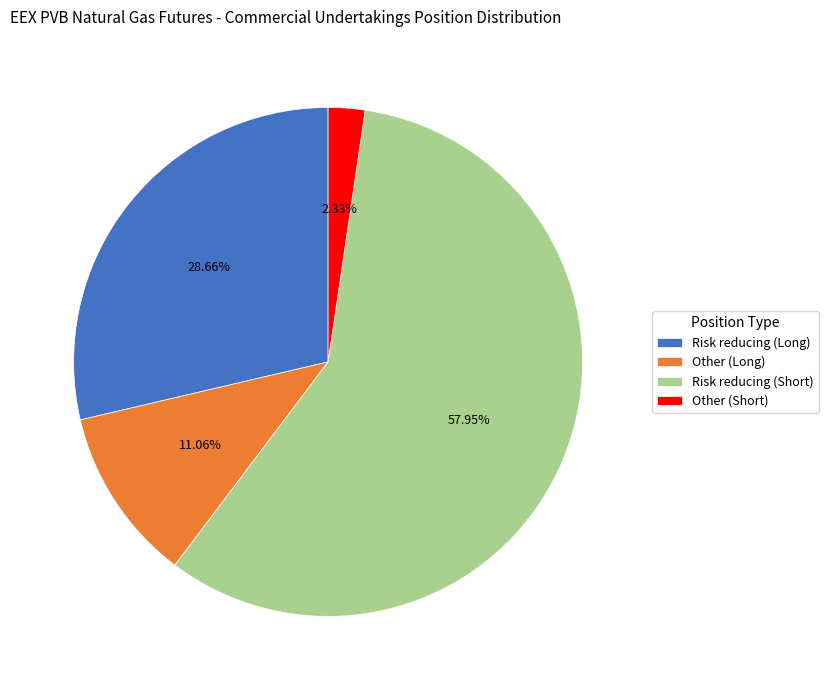

To the nearest percent, what percentage of the pie is Other (Long)?

11%